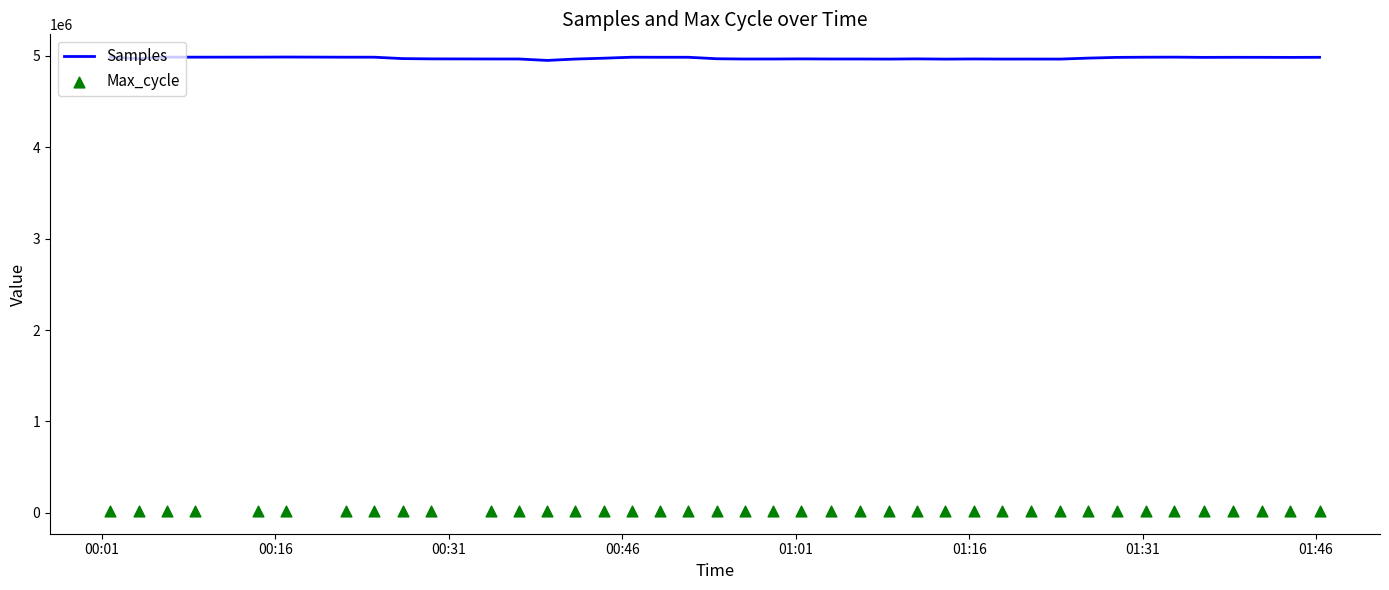

Which series contains the highest Y value?

Samples